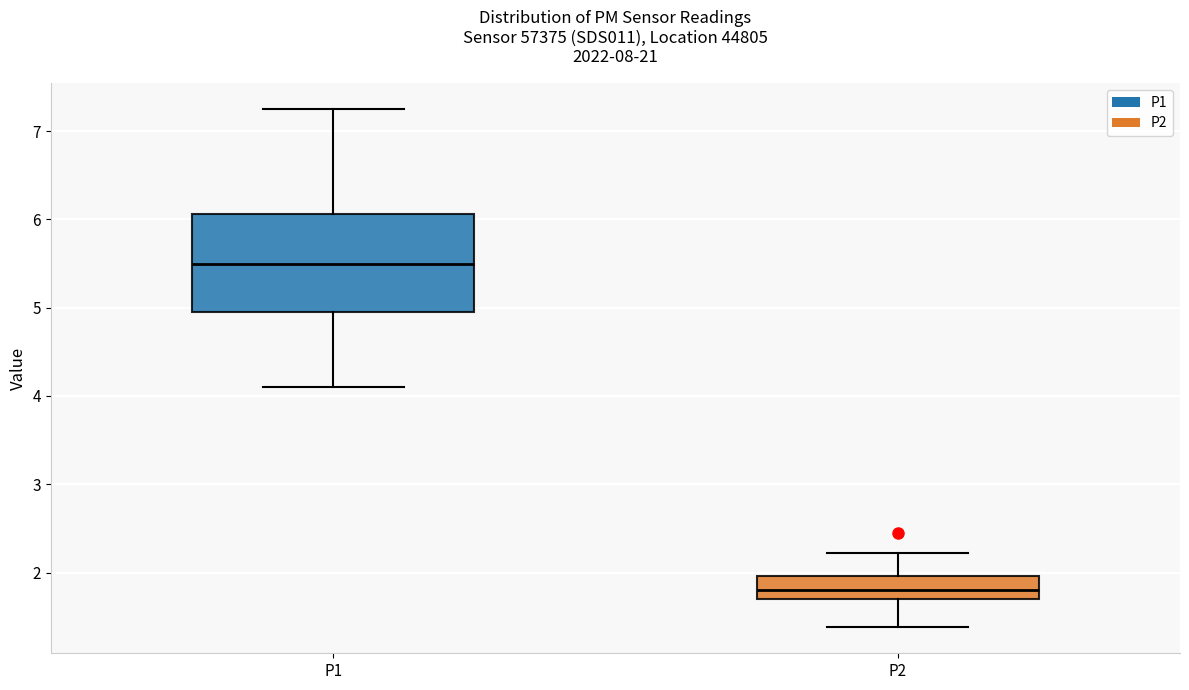

Comparing the boxes themselves (not the whiskers), which one is the tallest?

P1